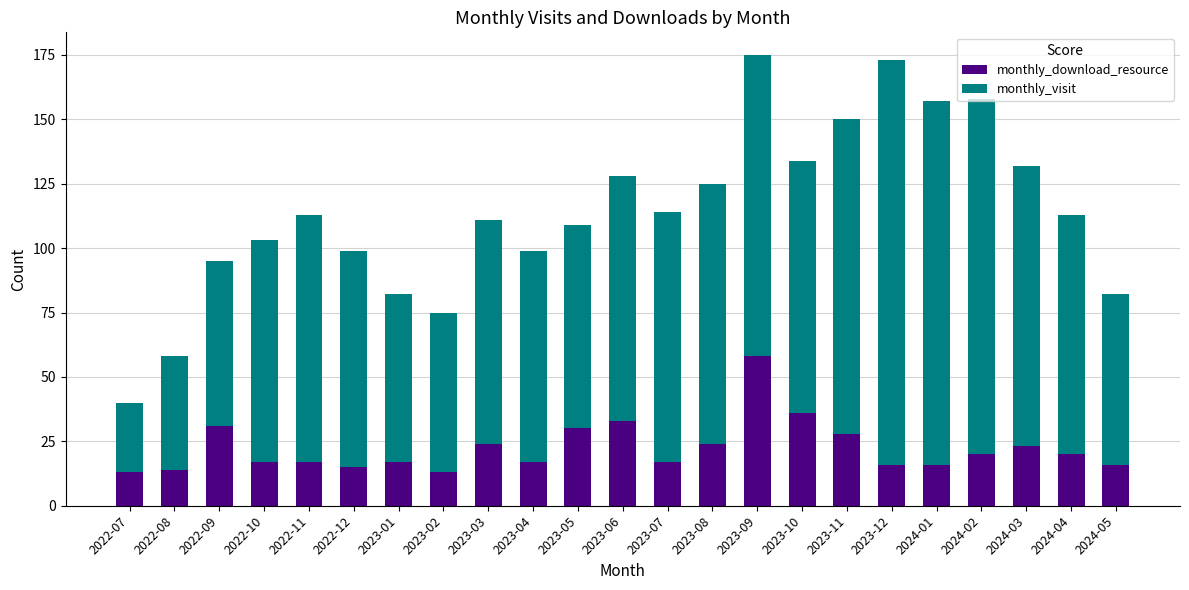

Which category has the highest value in the monthly_download_resource series?

2023-09